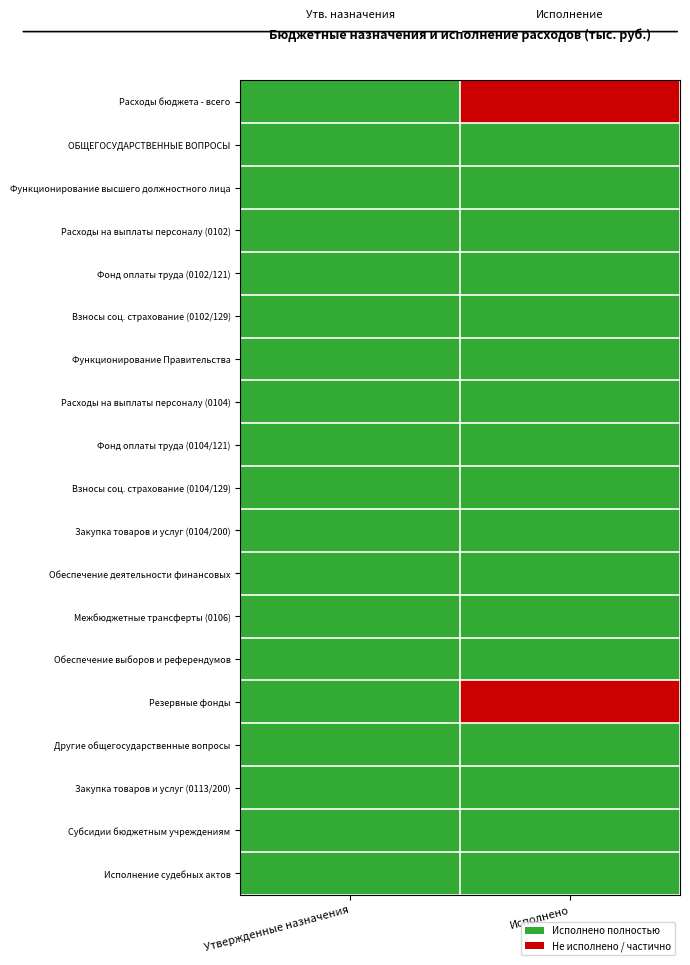

Reading left to right, what are all the values shown in this chart?

Расходы бюджета - всего: Утвержденные назначения=1.0	Исполнено=1.0
ОБЩЕГОСУДАРСТВЕННЫЕ ВОПРОСЫ: Утвержденные назначения=1.0	Исполнено=1.0
Функционирование высшего должностного лица: Утвержденные назначения=1.0	Исполнено=1.0
Расходы на выплаты персоналу (0102): Утвержденные назначения=1.0	Исполнено=1.0
Фонд оплаты труда (0102/121): Утвержденные назначения=1.0	Исполнено=1.0
Взносы соц. страхование (0102/129): Утвержденные назначения=1.0	Исполнено=1.0
Функционирование Правительства: Утвержденные назначения=1.0	Исполнено=1.0
Расходы на выплаты персоналу (0104): Утвержденные назначения=1.0	Исполнено=1.0
Фонд оплаты труда (0104/121): Утвержденные назначения=1.0	Исполнено=1.0
Взносы соц. страхование (0104/129): Утвержденные назначения=1.0	Исполнено=1.0
Закупка товаров и услуг (0104/200): Утвержденные назначения=1.0	Исполнено=1.0
Обеспечение деятельности финансовых: Утвержденные назначения=1.0	Исполнено=1.0
Межбюджетные трансферты (0106): Утвержденные назначения=1.0	Исполнено=1.0
Обеспечение выборов и референдумов: Утвержденные назначения=1.0	Исполнено=1.0
Резервные фонды: Утвержденные назначения=1.0	Исполнено=0.0
Другие общегосударственные вопросы: Утвержденные назначения=1.0	Исполнено=1.0
Закупка товаров и услуг (0113/200): Утвержденные назначения=1.0	Исполнено=1.0
Субсидии бюджетным учреждениям: Утвержденные назначения=1.0	Исполнено=1.0
Исполнение судебных актов: Утвержденные назначения=1.0	Исполнено=1.0